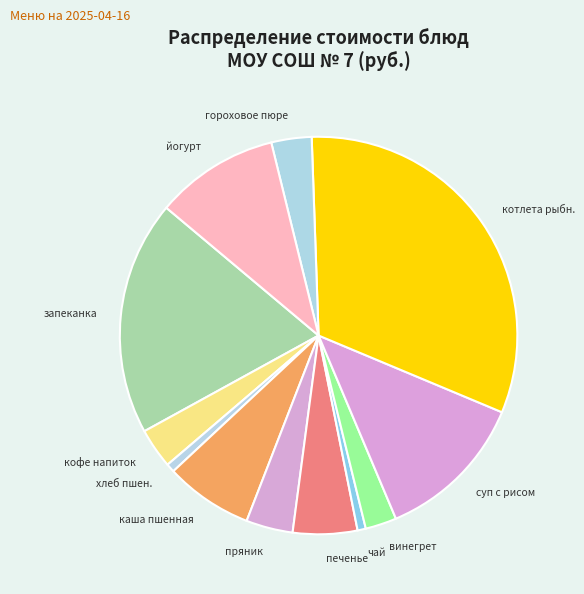

What is the largest slice in the pie chart?

котлета рыбн.